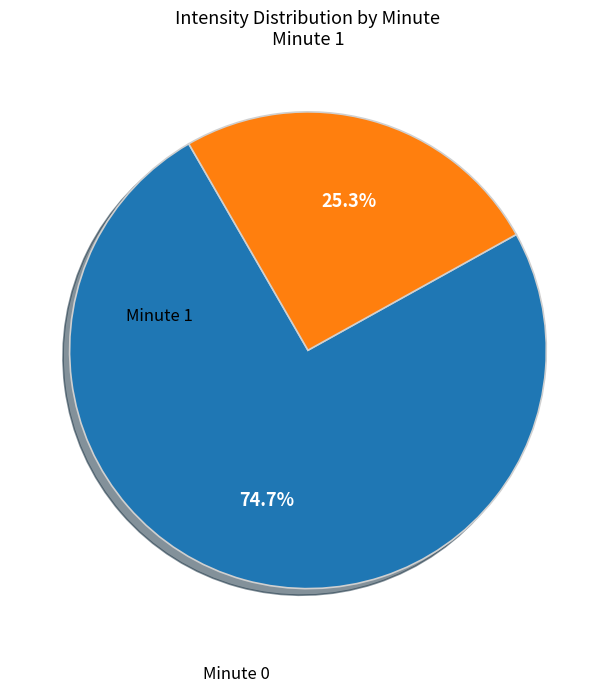

How many slices are in this pie chart?

2